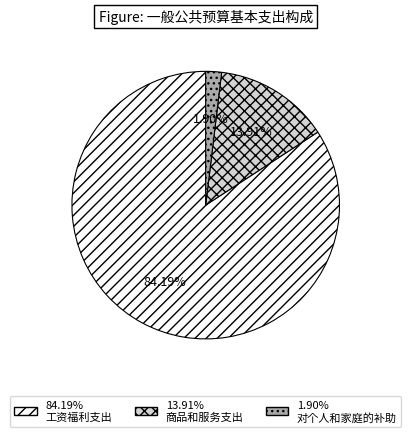

Is there a majority slice in this chart?

Yes